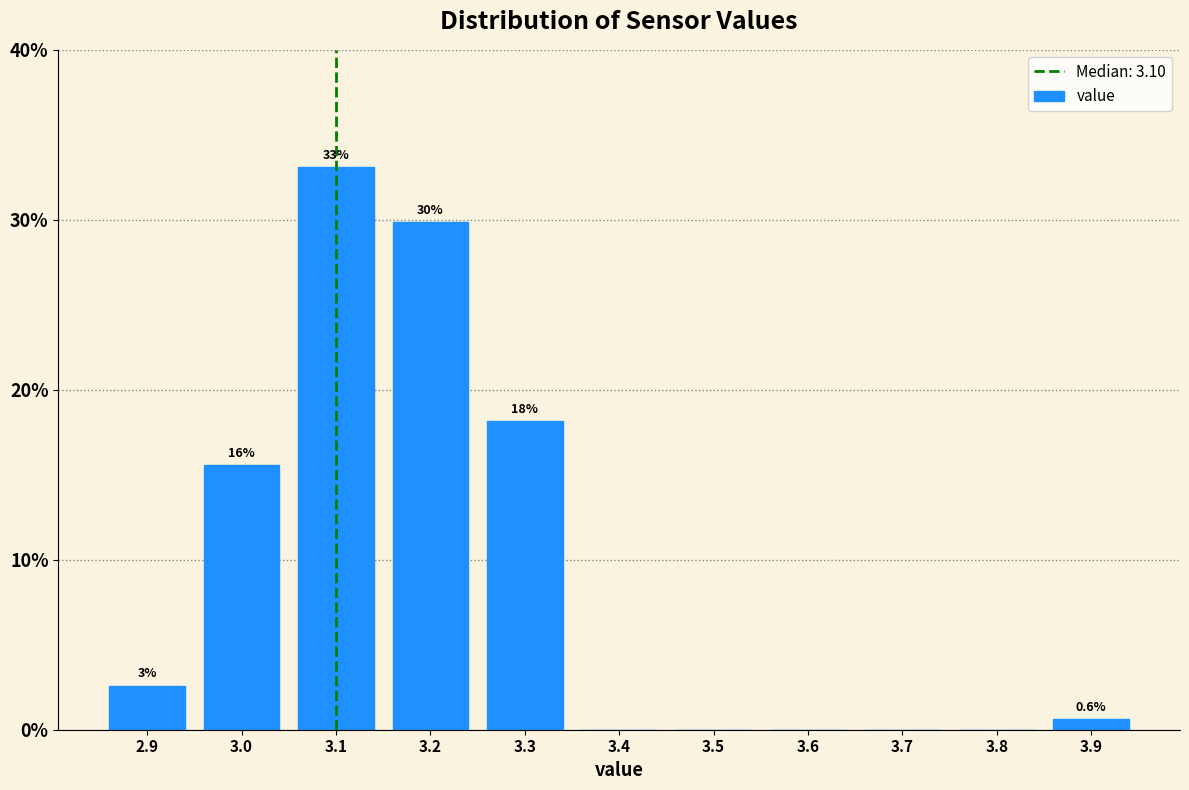

Over which range of the x-axis is the bar tallest?

3.05 to 3.15